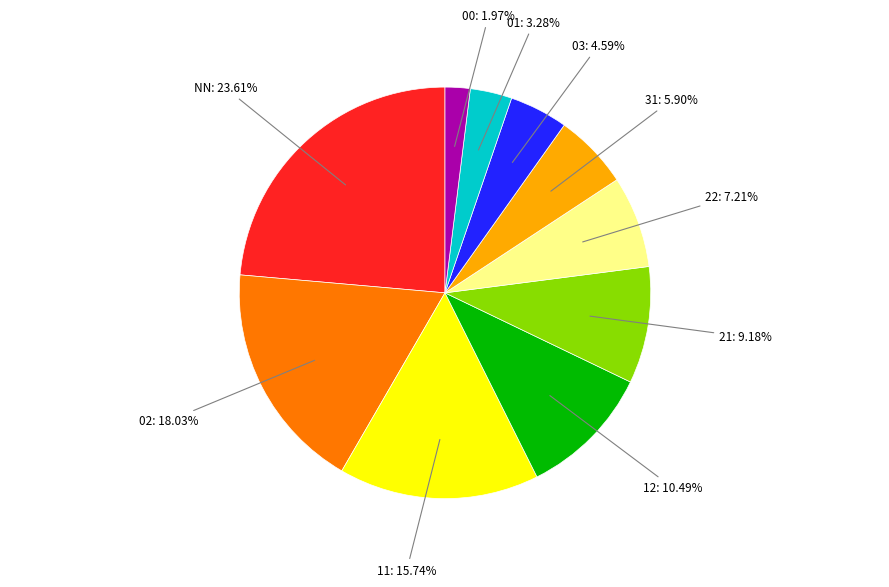

Is there any slice that represents more than half of the pie?

No